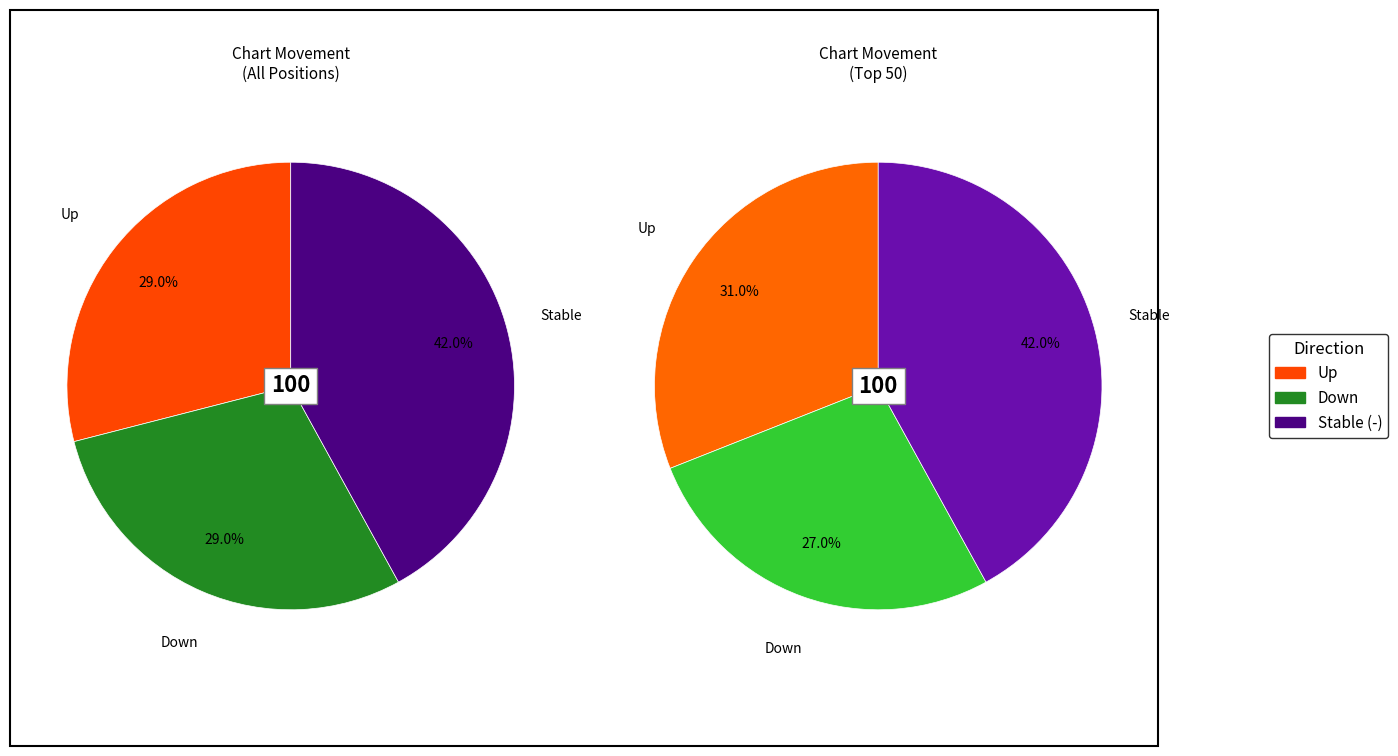

To the nearest percent, what portion does down represent?

29%